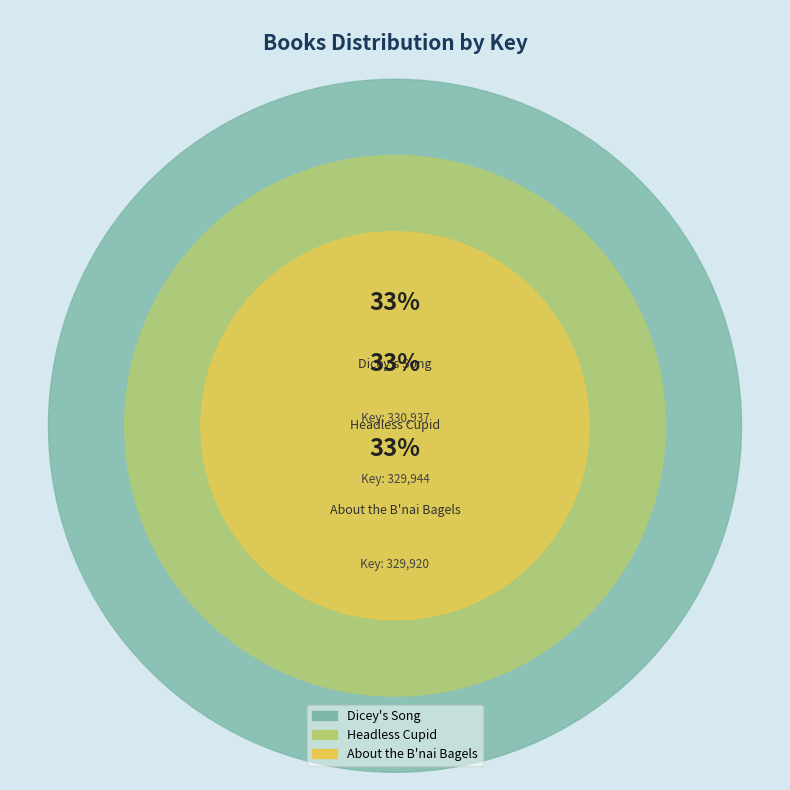

The Dicey's Song slice represents 33% of the pie. True or false?

True